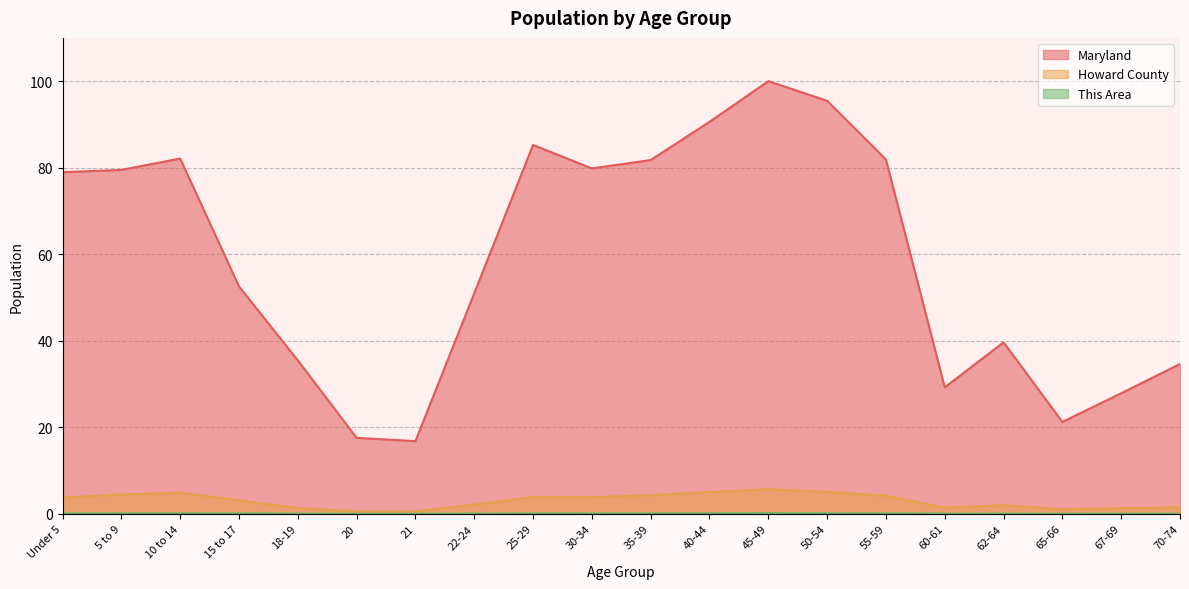

Which category has the highest value in the This Area series?

45-49